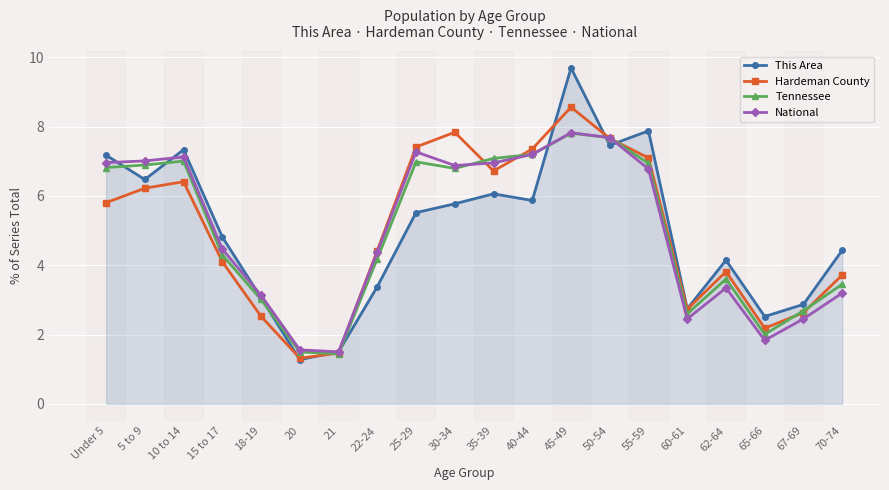

Is it true that Hardeman County equals 6.4 at 10 to 14?

True